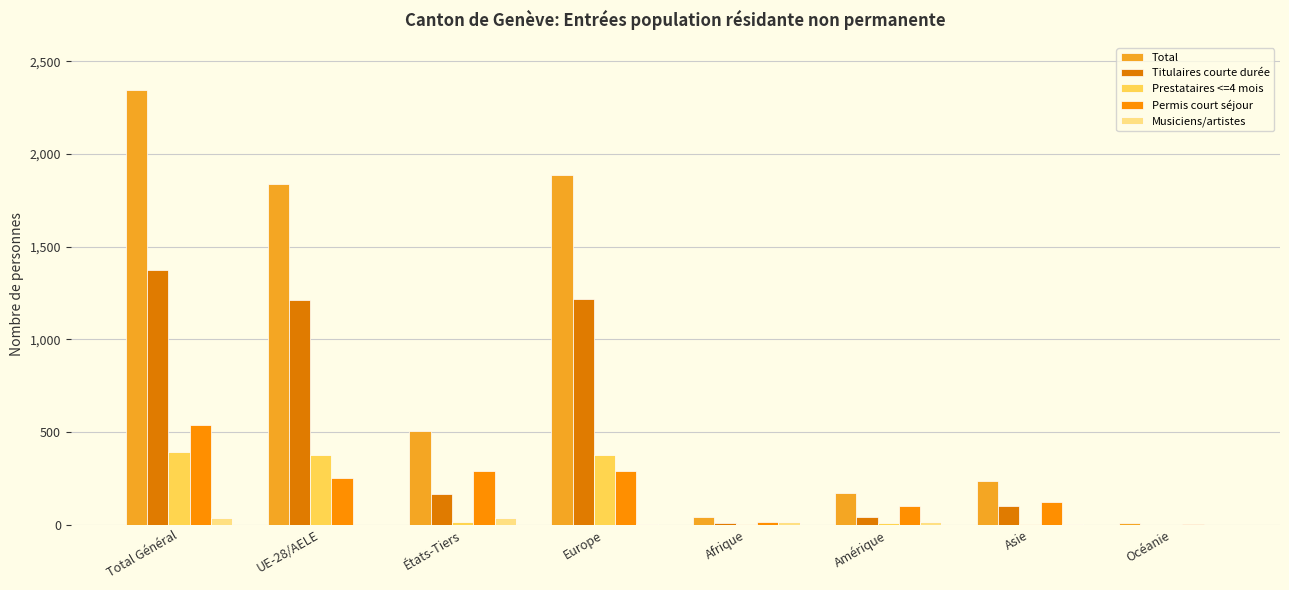

What is the sum of all Prestataires <=4 mois values?

1176